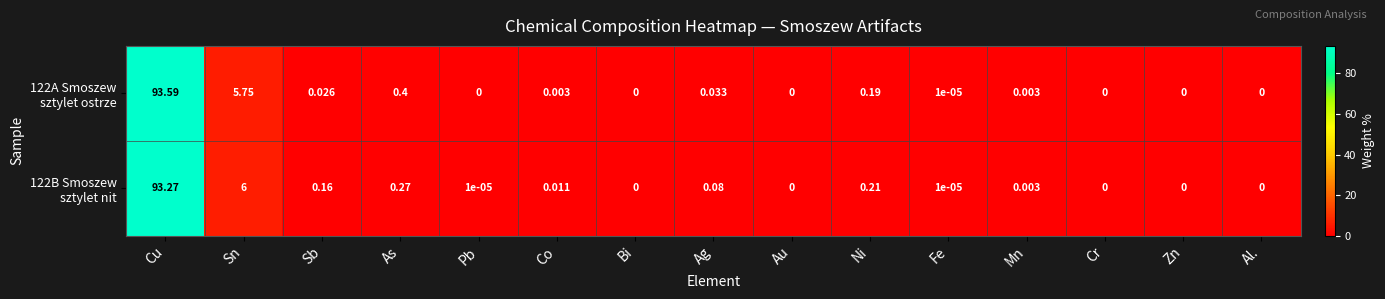

At which category is the sum across all series the highest?

Cu